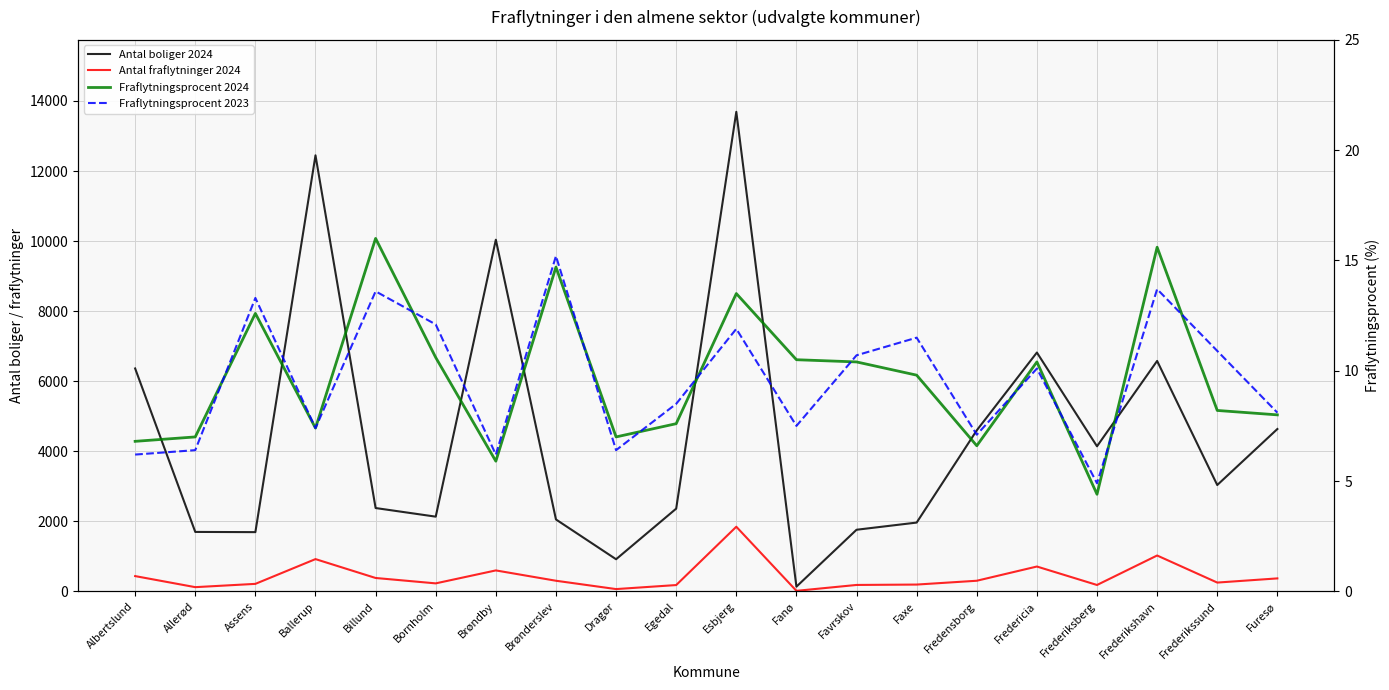

What is the difference between the maximum and minimum values in the Fraflytningsprocent 2024 series?

11.6